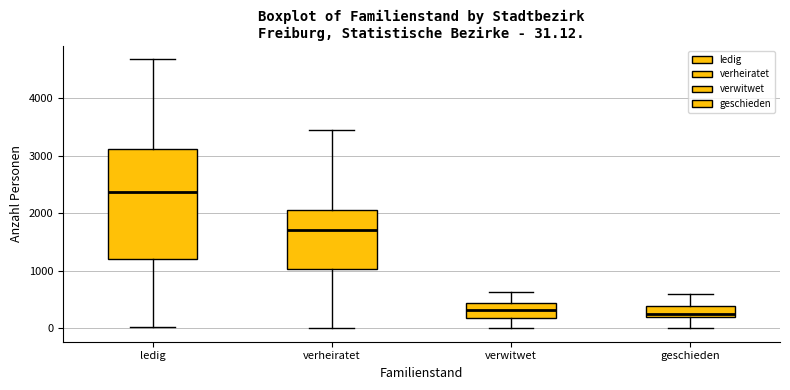

Which box is the tallest, from its lower edge to its upper edge?

ledig